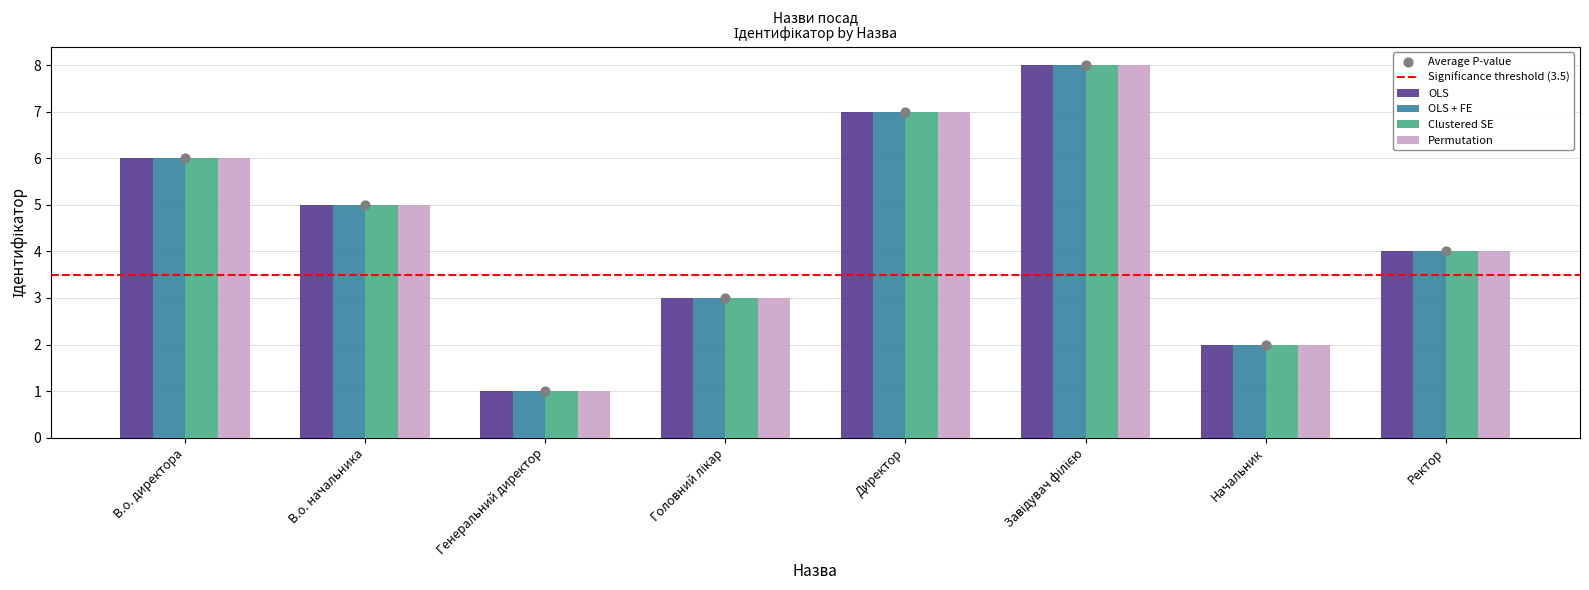

What is the total value across all series at Головний лікар?

12